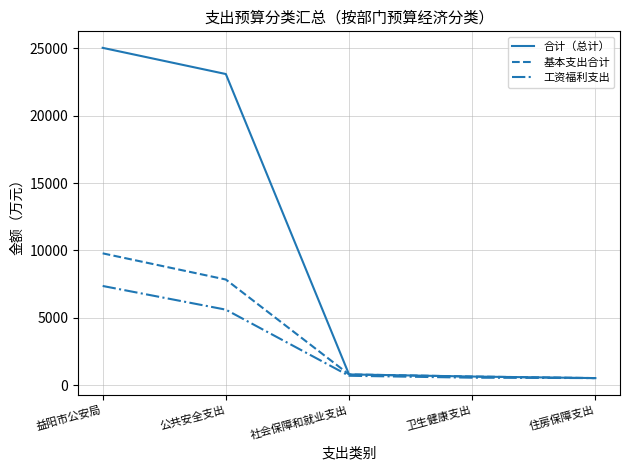

List the series in order of their peak value, lowest first.

工资福利支出, 基本支出合计, 合计（总计）